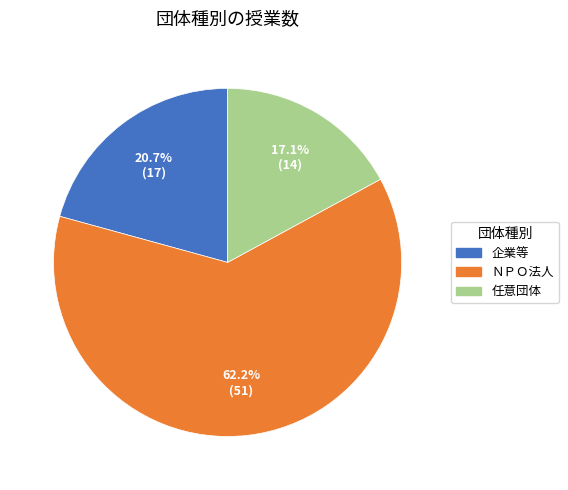

The 企業等 slice represents 21% of the pie. True or false?

True